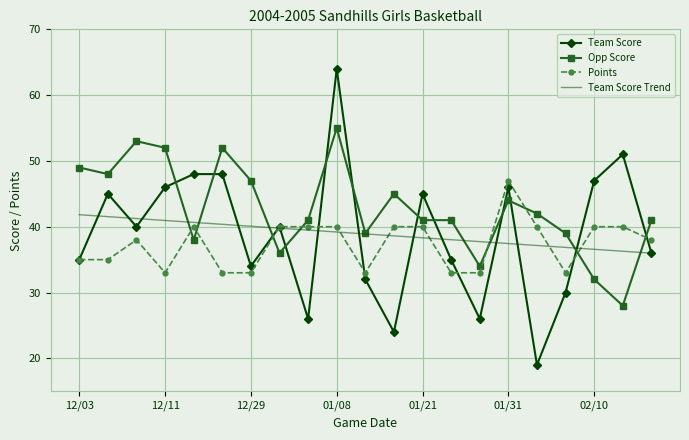

True or false: Points and Team Score Trend intersect in this chart.

True